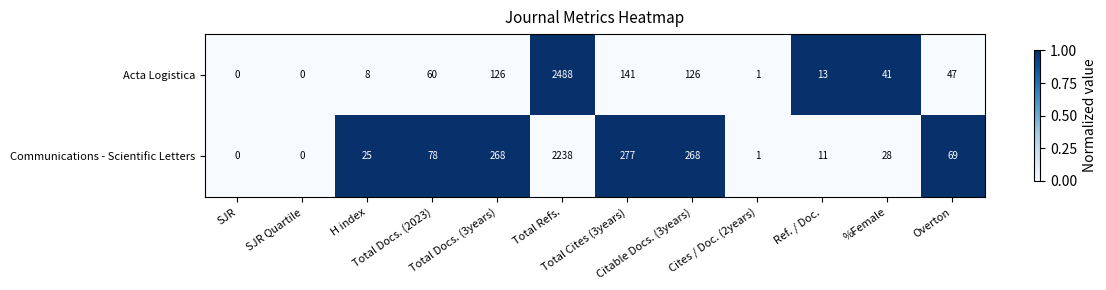

What is the difference between the maximum and second lowest values in the Communications - Scientific Letters series?

2238